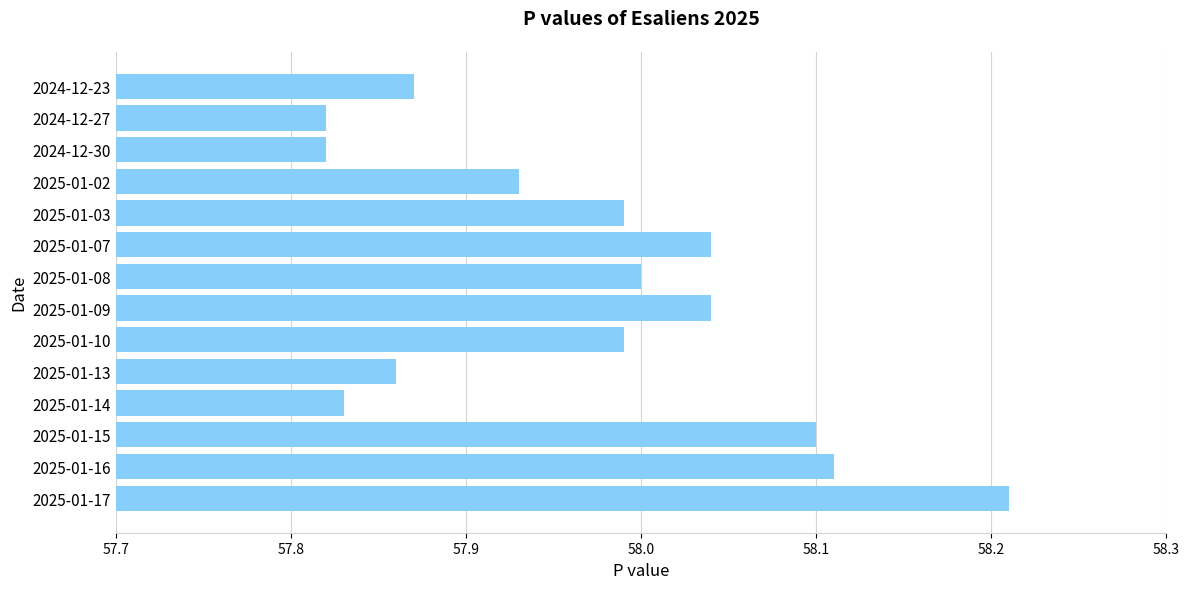

The value at 2025-01-16 is 102.7. True or false?

False